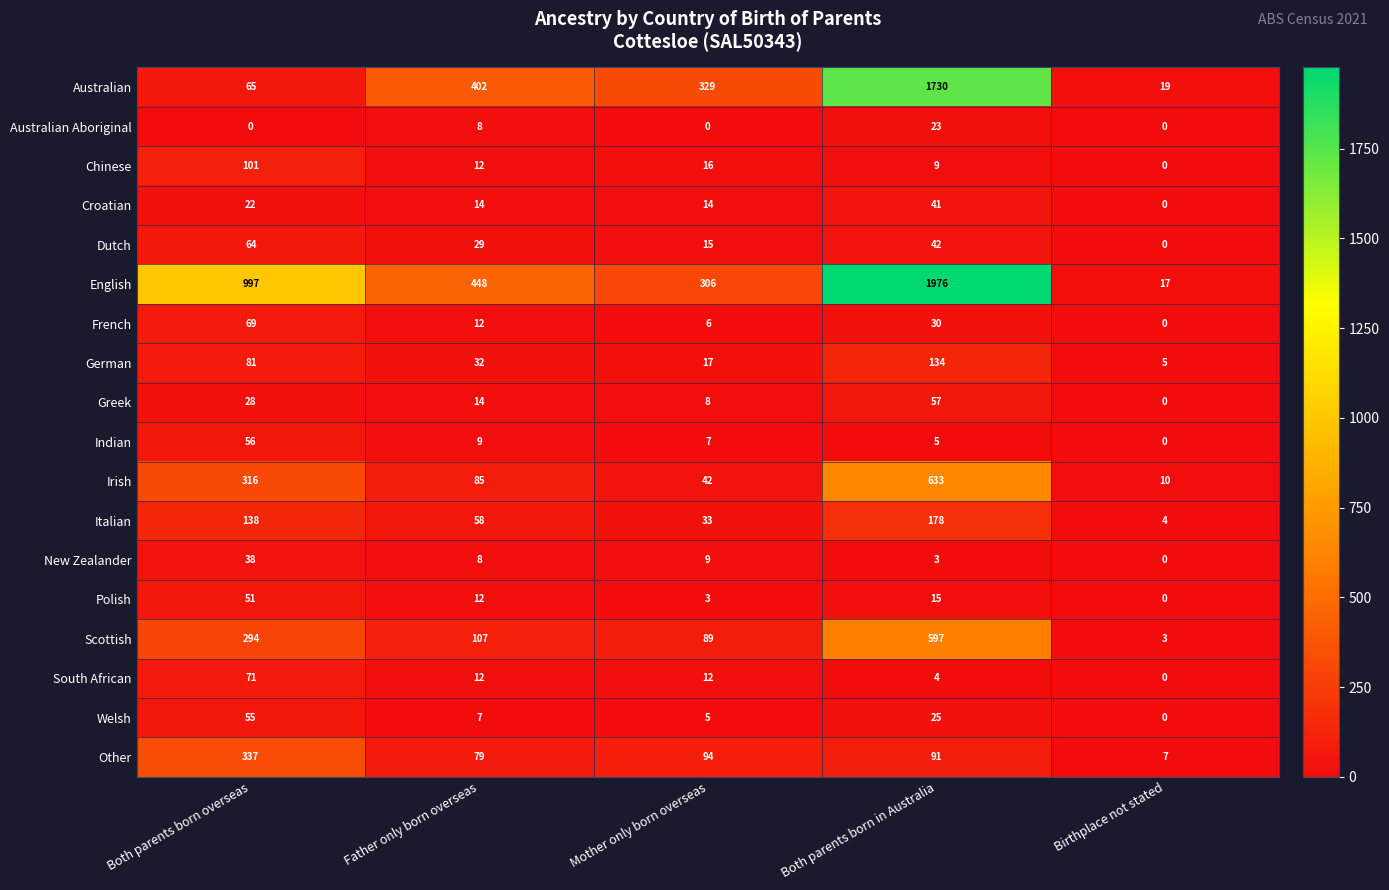

How many series are shown in this chart?

18